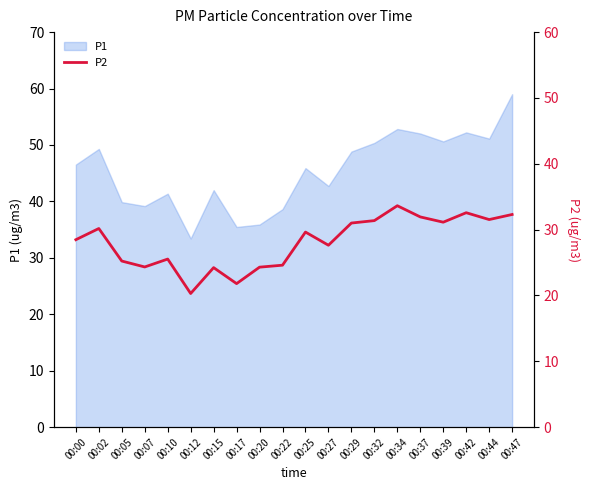

The P1 series shows 52.2 at 00:42. True or false?

True